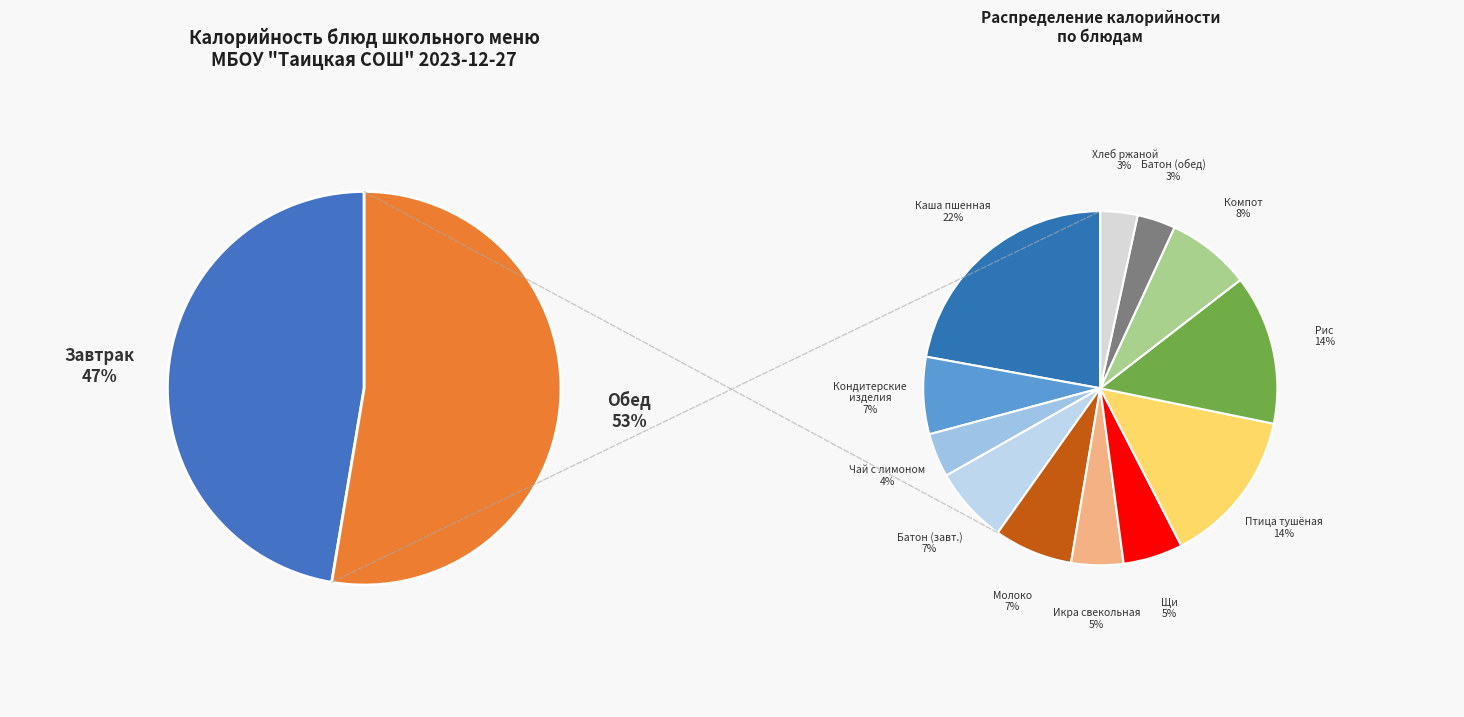

Which has a higher value, Щи из свежей капусты со сметаной or Кондитерские изделия?

Кондитерские изделия